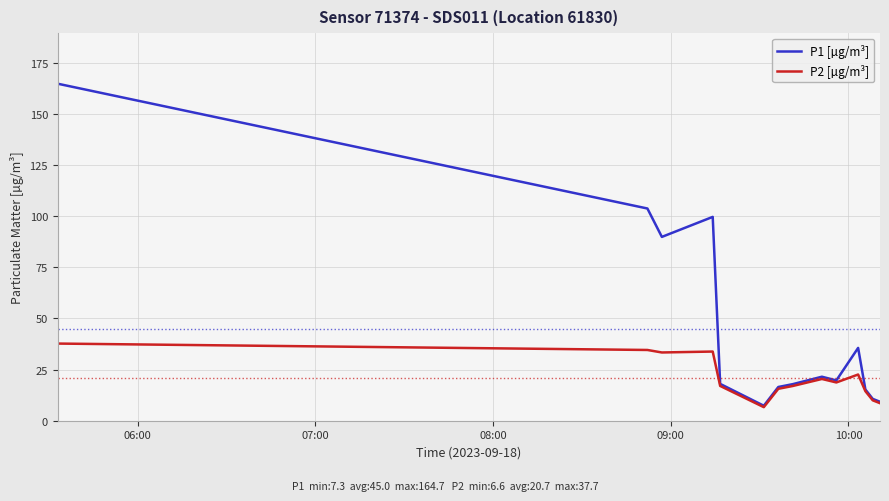

Which series has the largest total across all categories?

P1 [µg/m³]